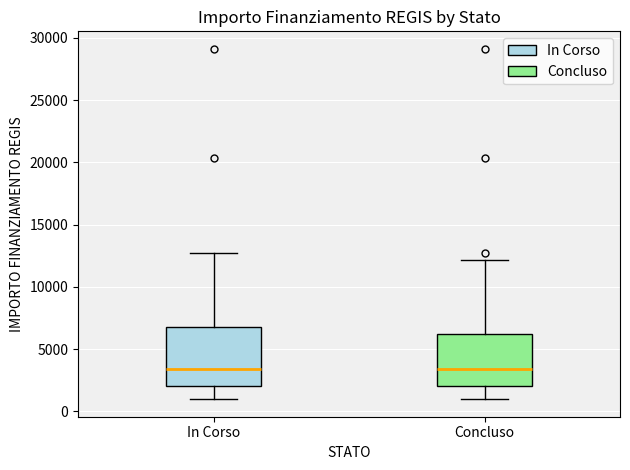

Reading left to right, read every box against the y-axis: the position of its median line, the range the box covers, and the ends of its whiskers. The values are not printed on the chart, so give them approximately, as read against the axis.

In Corso: median 3500, box 2000 to 7000, whiskers 1000 to 12500
Concluso: median 3500, box 2000 to 6000, whiskers 1000 to 12000